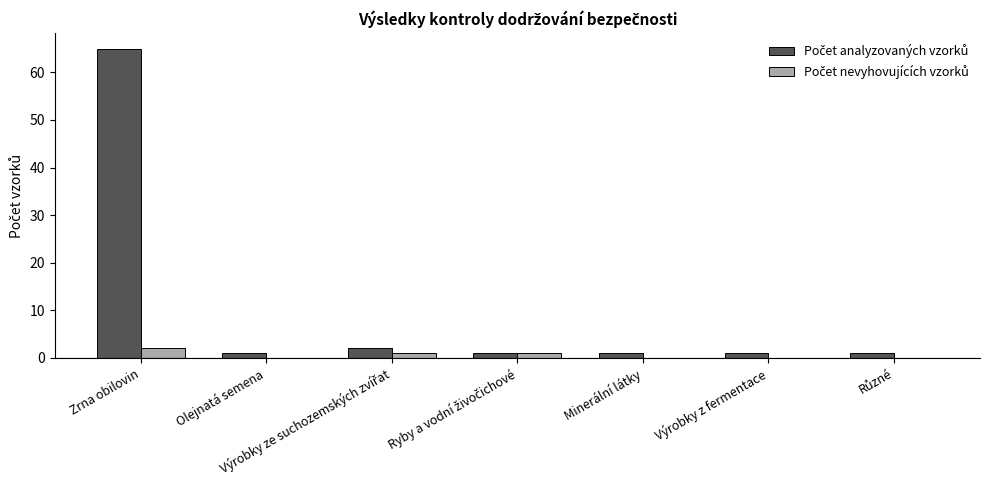

At which category does the chart reach its peak across all series?

Zrna obilovin